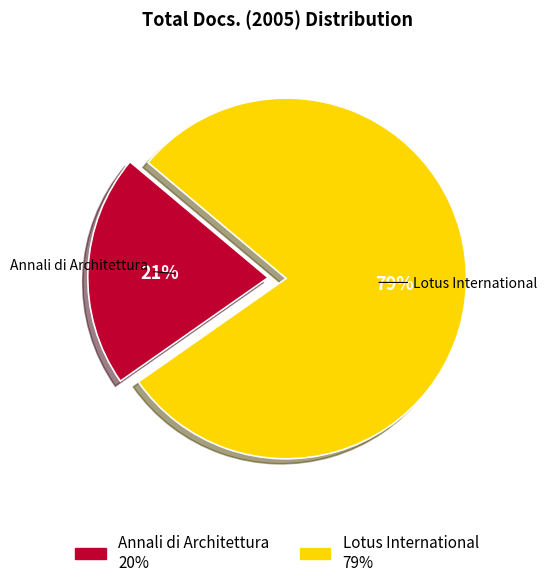

To the nearest percent, what is the difference between the largest and smallest slice percentages?

58%